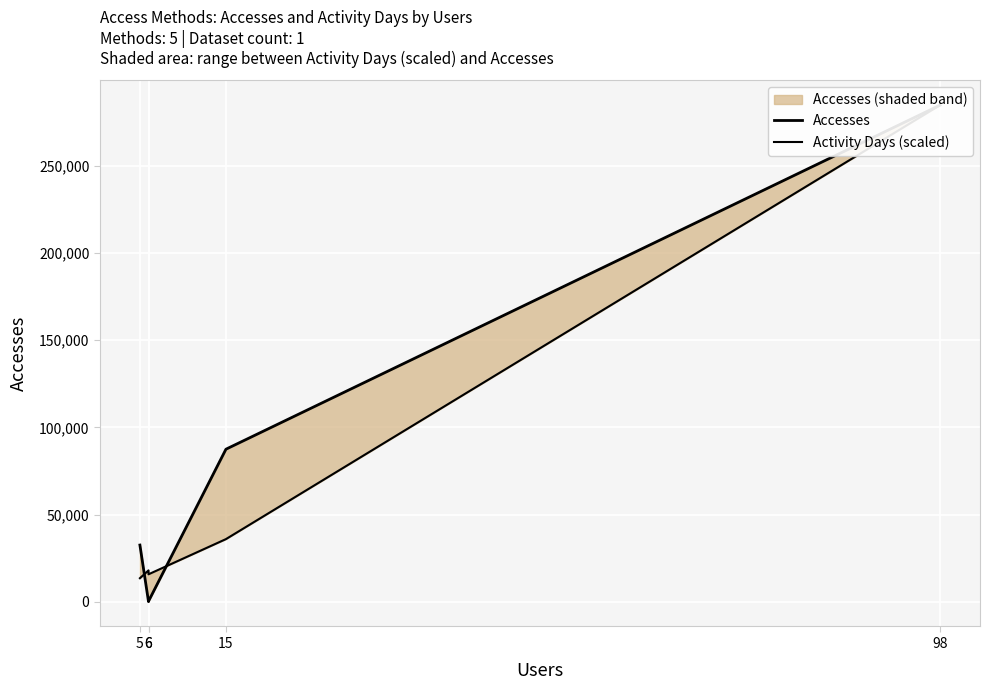

How many times do Accesses and Activity Days (scaled) cross each other?

2